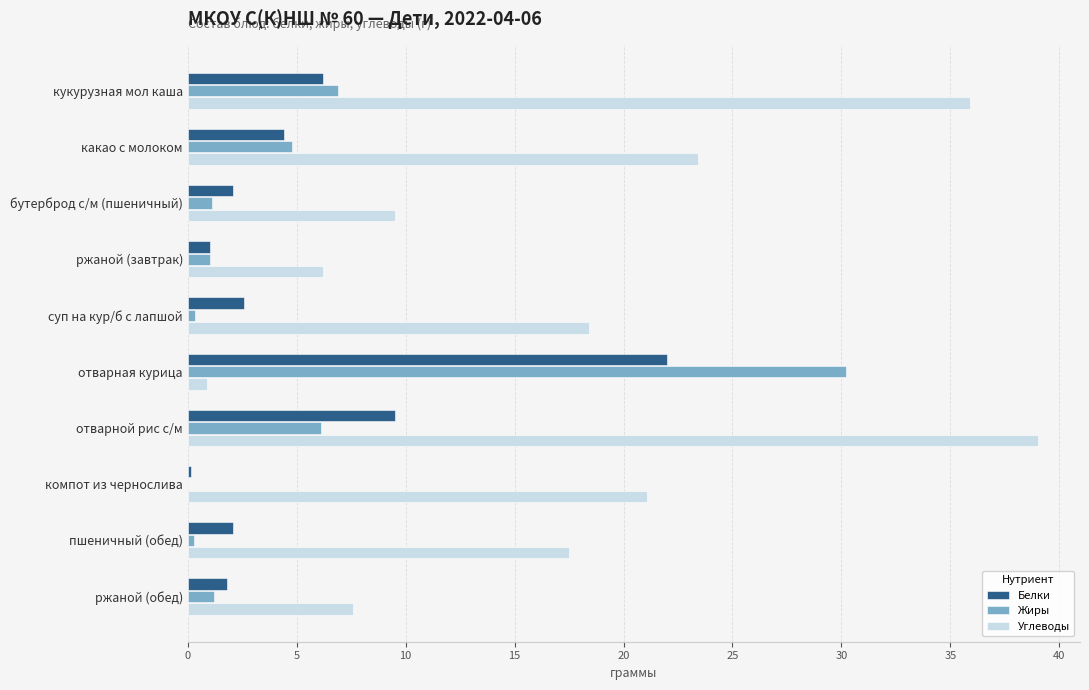

What is the sum of the Углеводы values at какао с молоком and бутерброд с/м (пшеничный)?

32.9